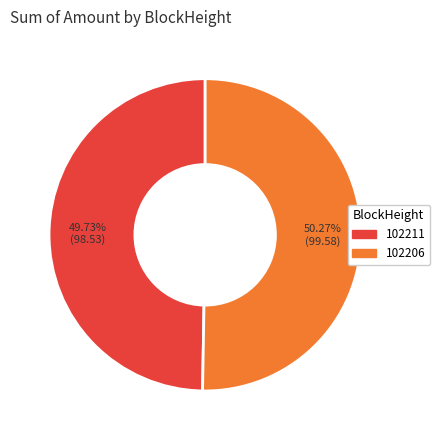

Count the number of slices in the pie.

2